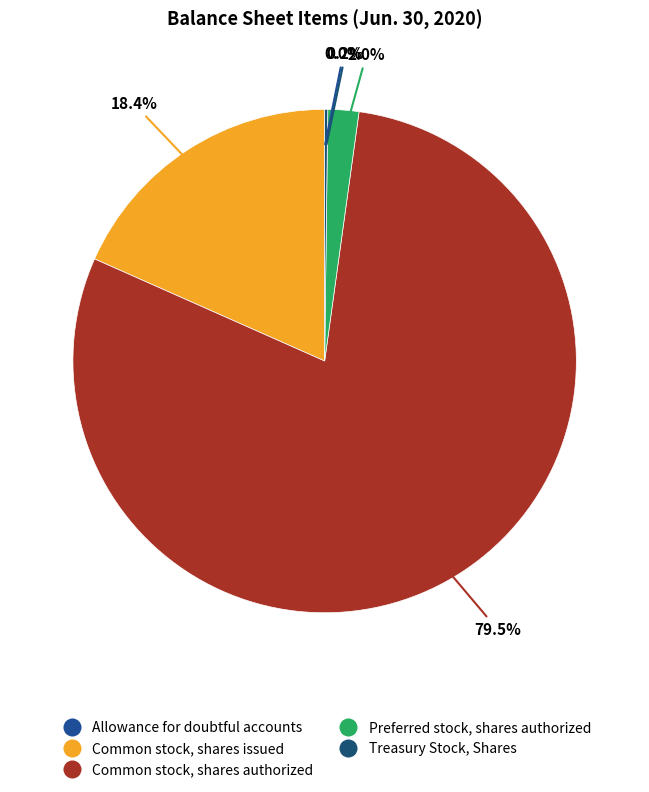

Which category has the smallest portion of the pie?

Allowance for doubtful accounts receivable